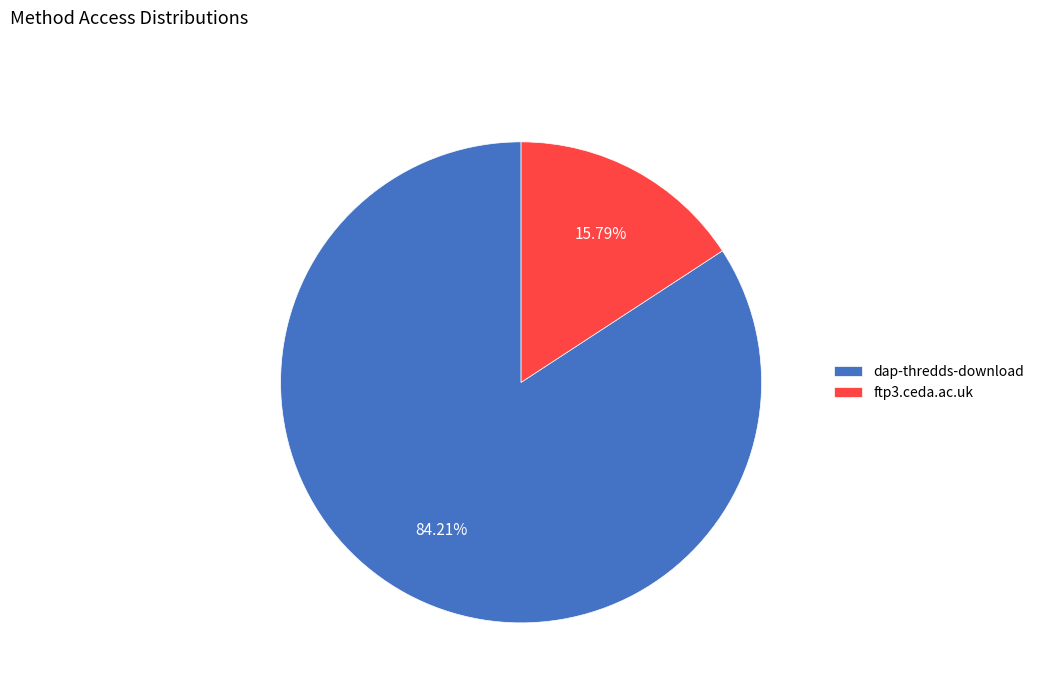

Approximately how many times larger is the value at dap-thredds-download compared to ftp3.ceda.ac.uk?

5.3